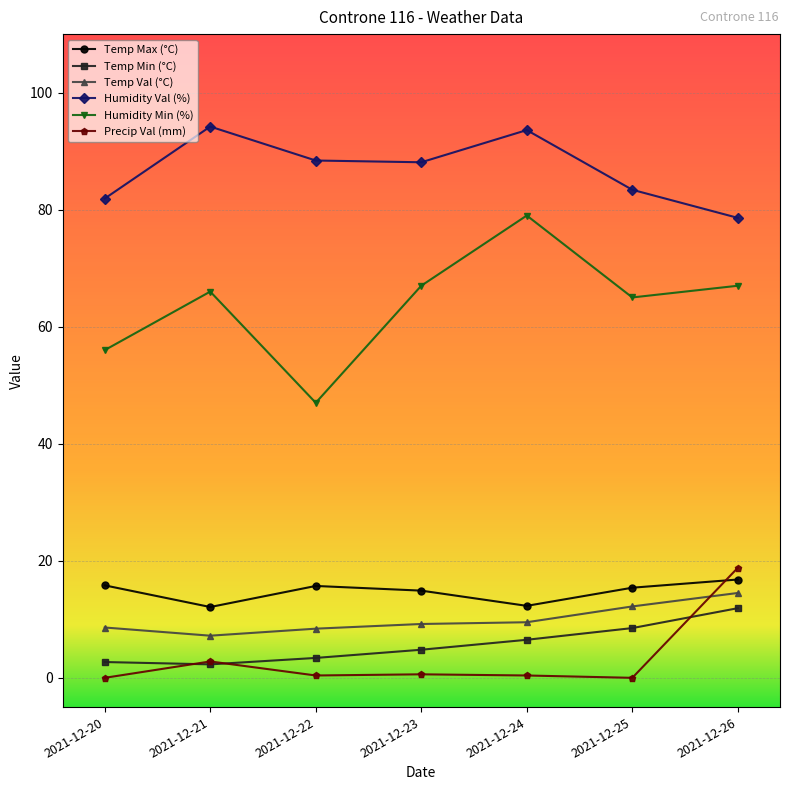

Where is the first local minimum for Humidity Min (%)?

2021-12-22